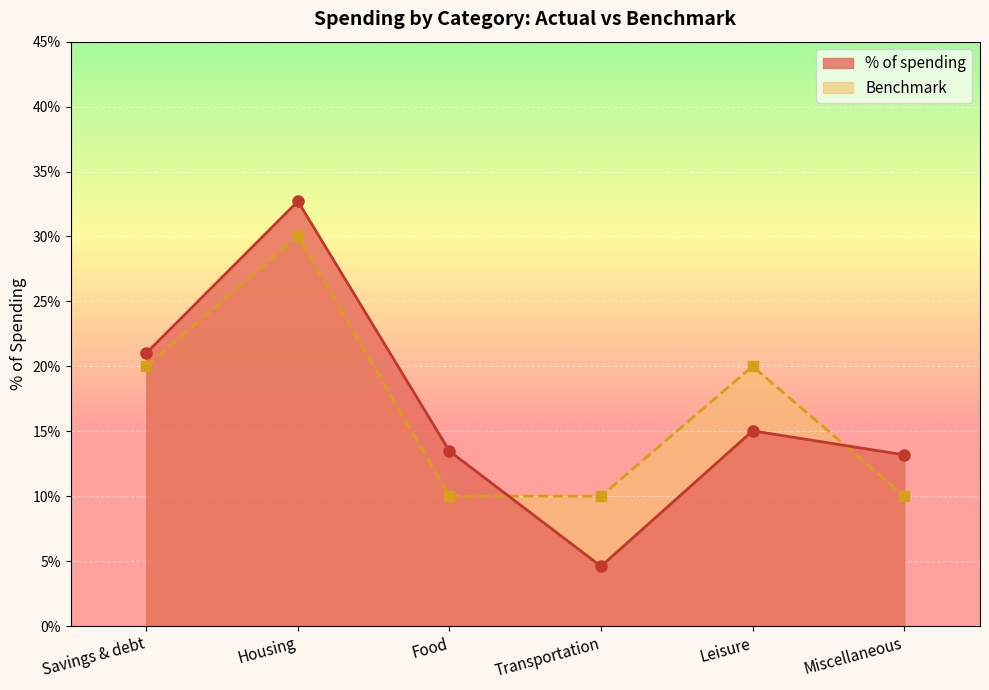

In % of spending, how many points are lower than both neighbors (excluding endpoints)?

1